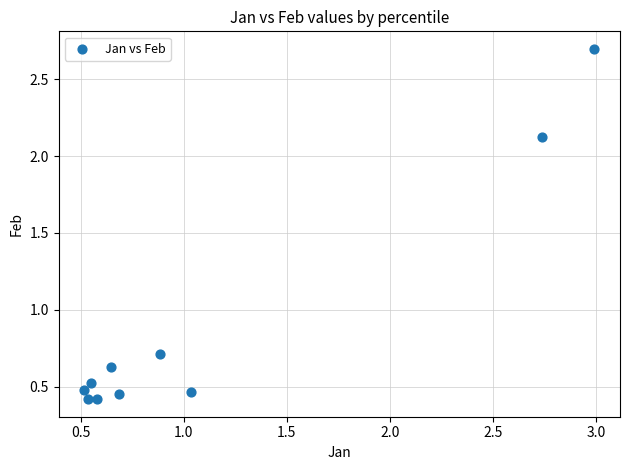

What Y value in the scatter plot is closest to 1?

0.7